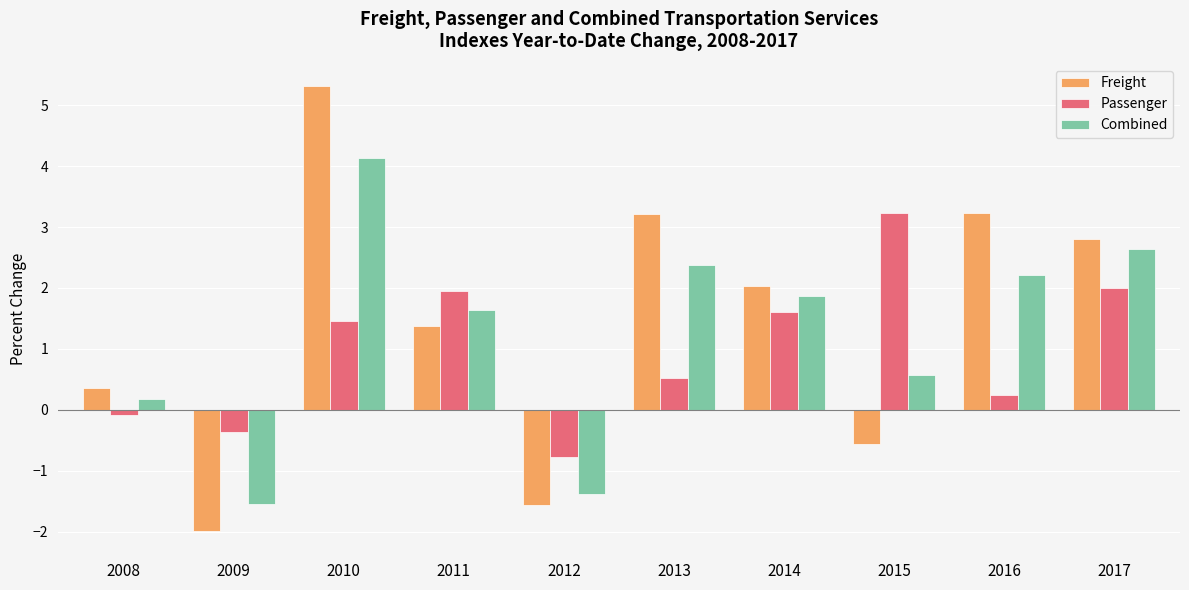

What is the approximate value of Combined at 2016?

2.2